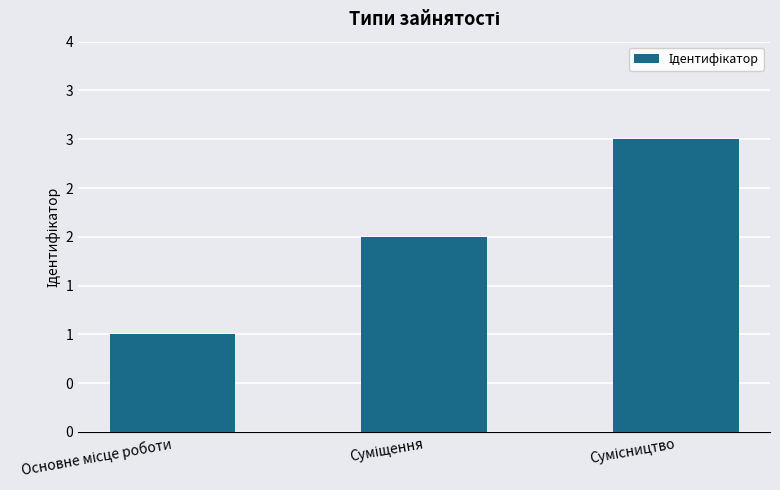

Reading right to left, extract all data points from this chart.

Сумісництво=3	Суміщення=2	Основне місце роботи=1